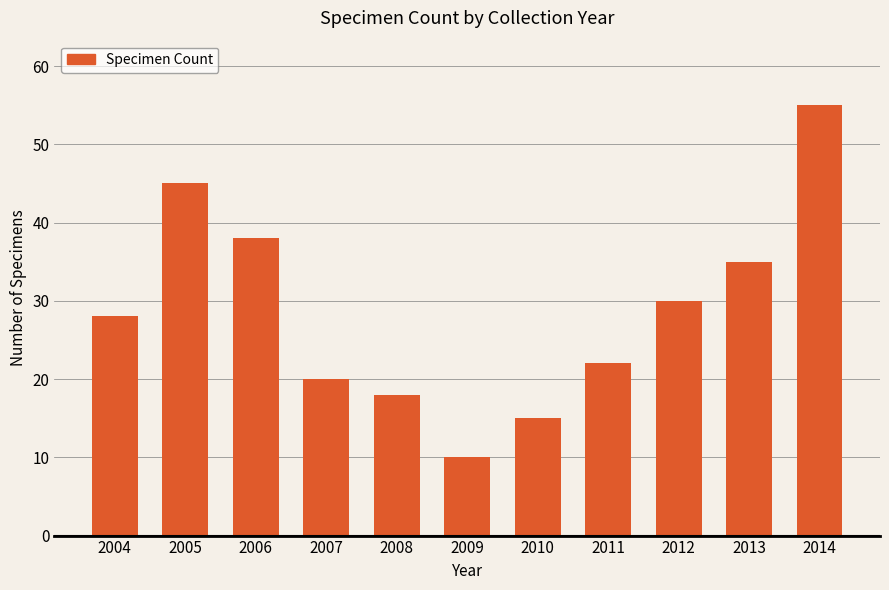

What is the ratio of the value at 2010 to the value at 2013?

0.4